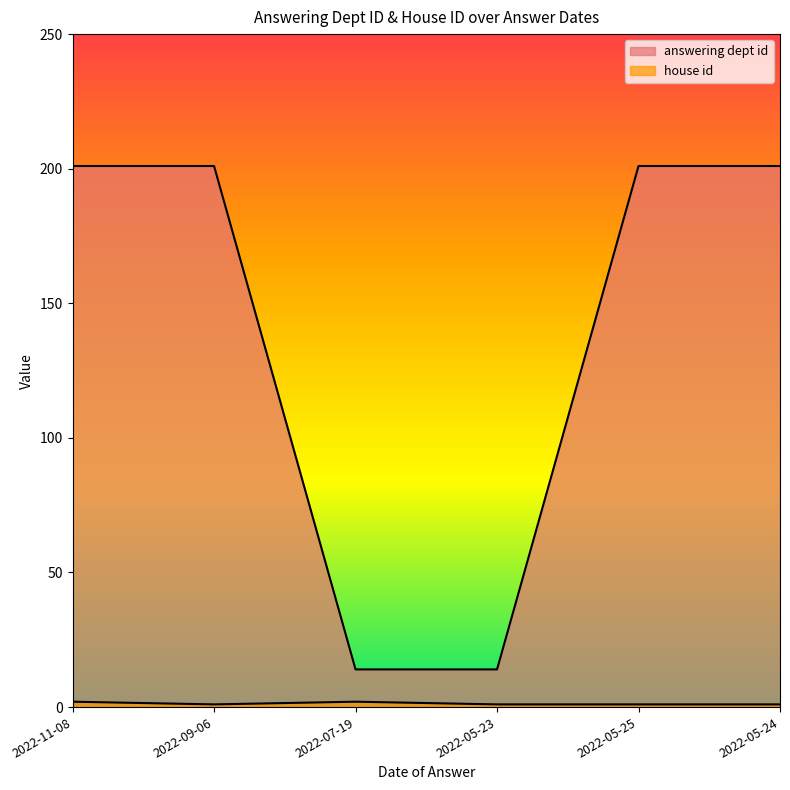

Between 2022-09-06 and 2022-11-08, which is larger?

2022-09-06